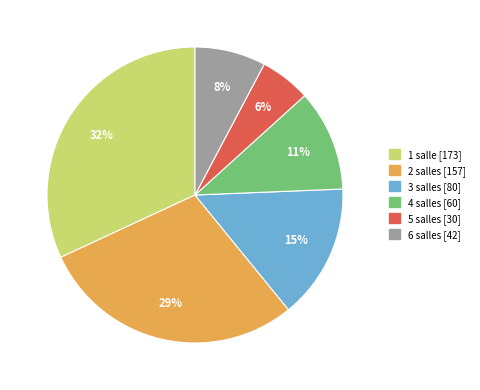

True or false: 2 salles accounts for 29% of the total.

True